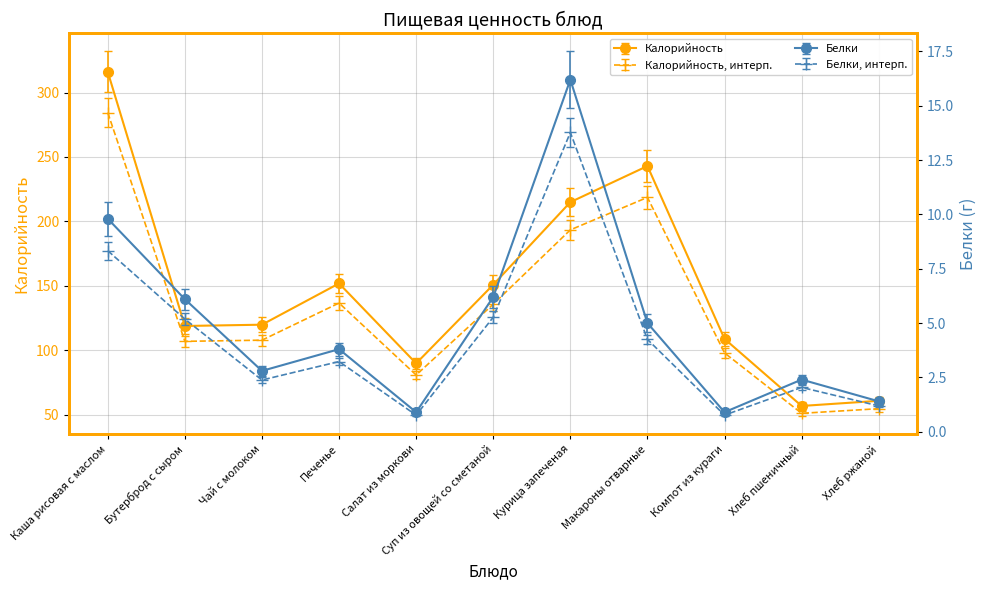

True or false: Белки and Калорийность intersect in this chart.

False